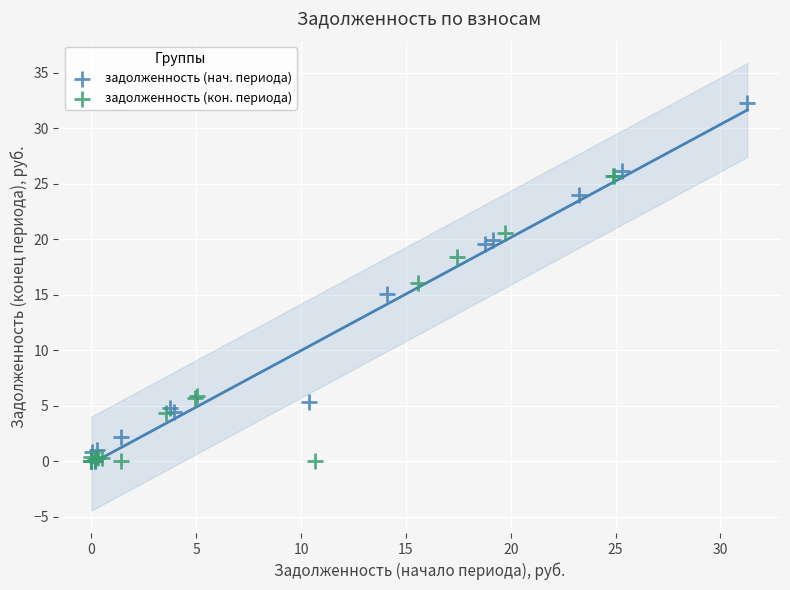

Which series contains the highest Y value?

задолженность (нач. периода)